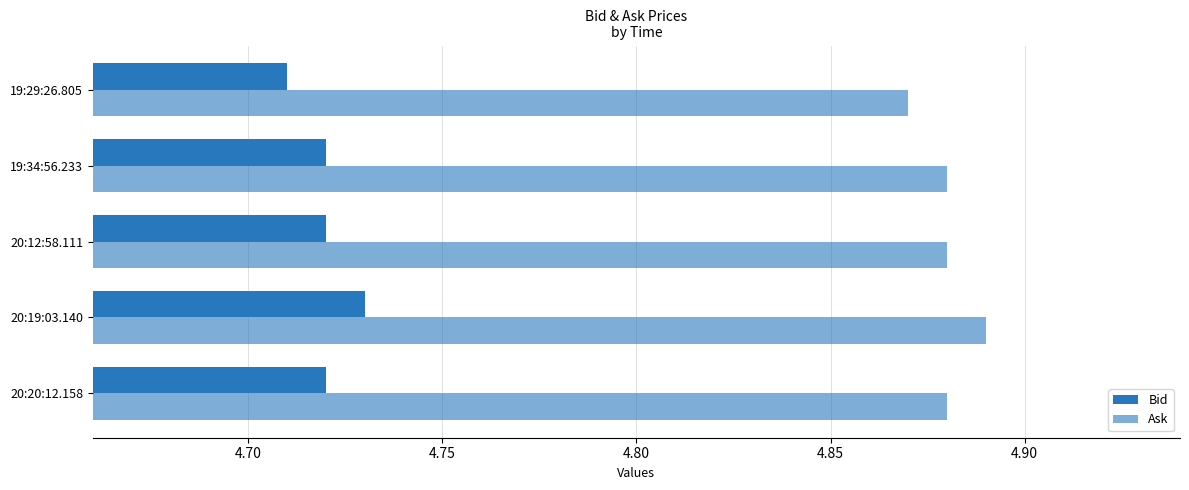

Count the Ask values in the range 4 to 5.

5